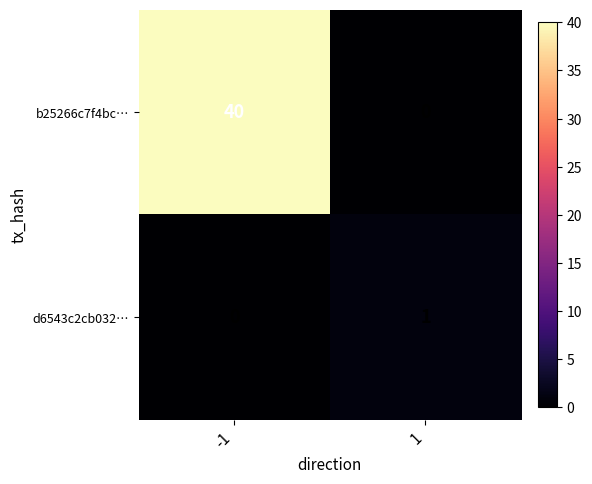

What is the highest value of the b25266c7f4bc… series?

40